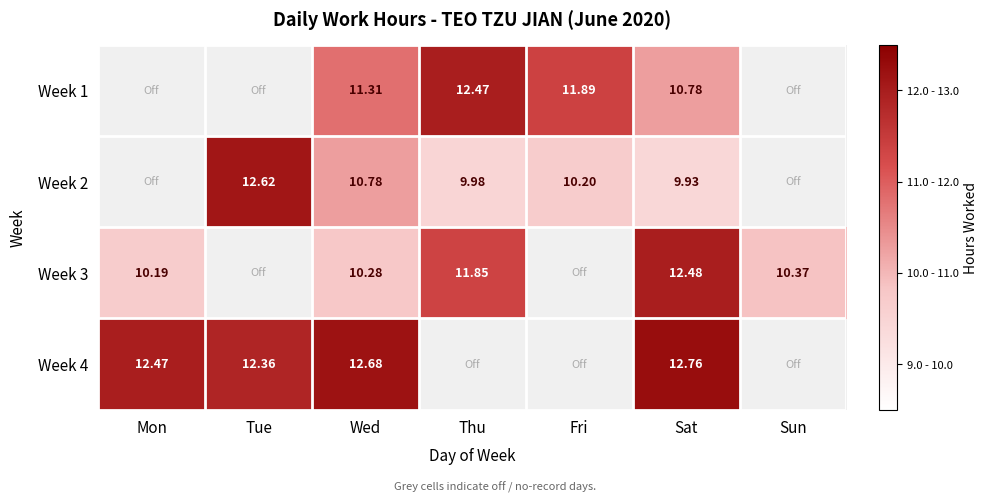

Is the value of Week 2 at Sat greater than the value of Week 1 at Fri?

No